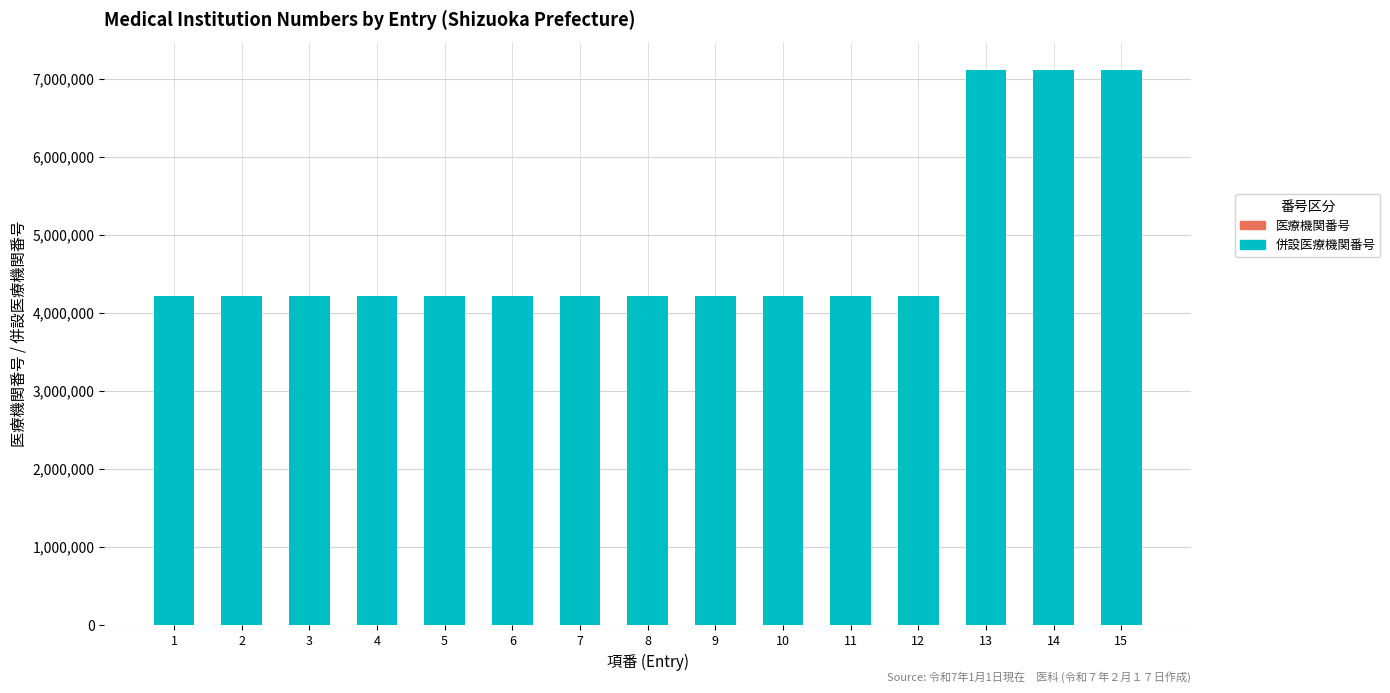

Rank the series by their maximum value, from lowest to highest.

併設医療機関番号, 医療機関番号